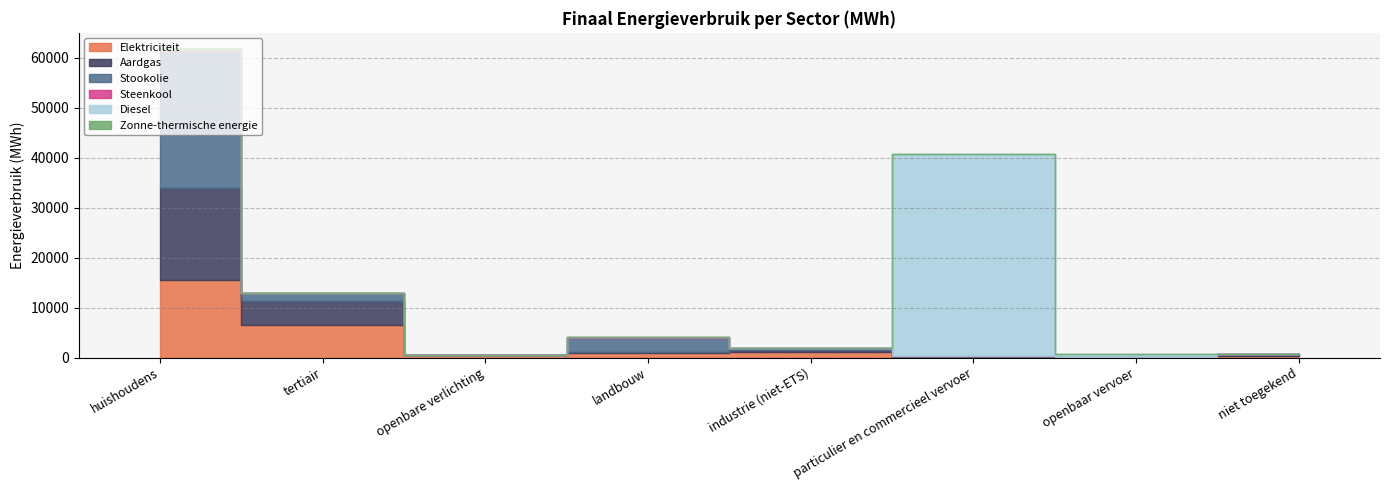

What is the sum of the Steenkool values at landbouw and openbare verlichting?

232.0